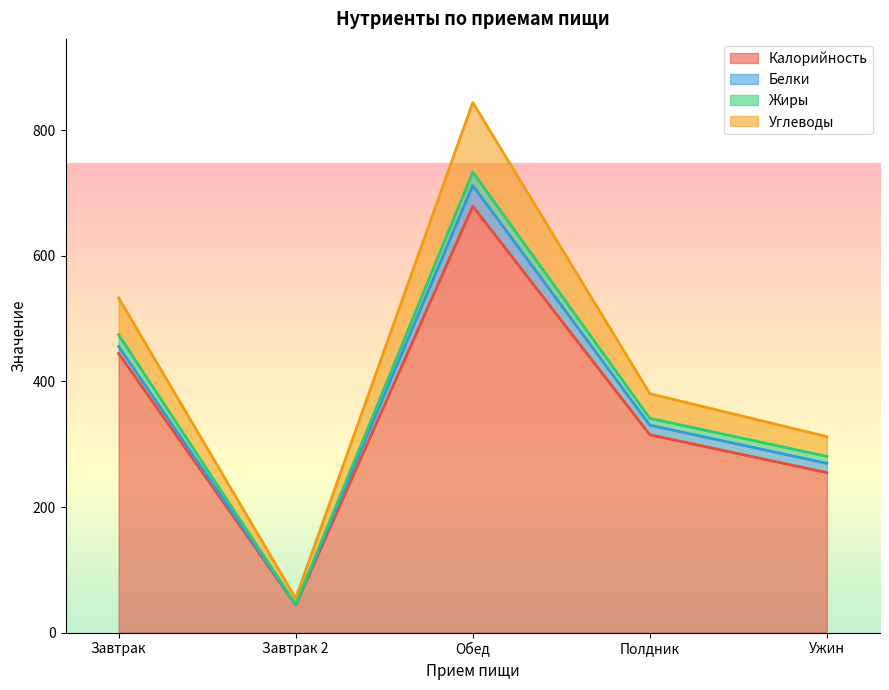

True or false: Калорийность and Углеводы intersect in this chart.

False